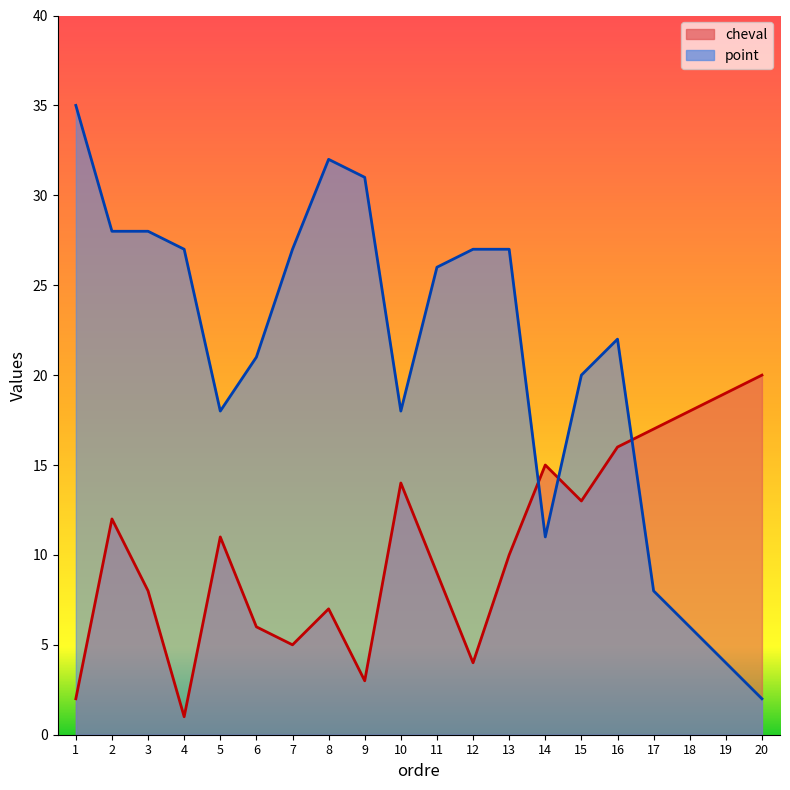

Reading left to right, extract all data points from this chart.

cheval: 2	12	8	1	11	6	5	7	3	14	9	4	10	15	13	16	17	18	19	20
point: 35	28	28	27	18	21	27	32	31	18	26	27	27	11	20	22	8	6	4	2